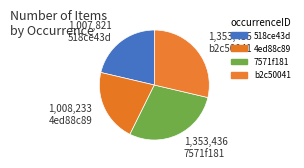

Which slice is the largest?

7571f181